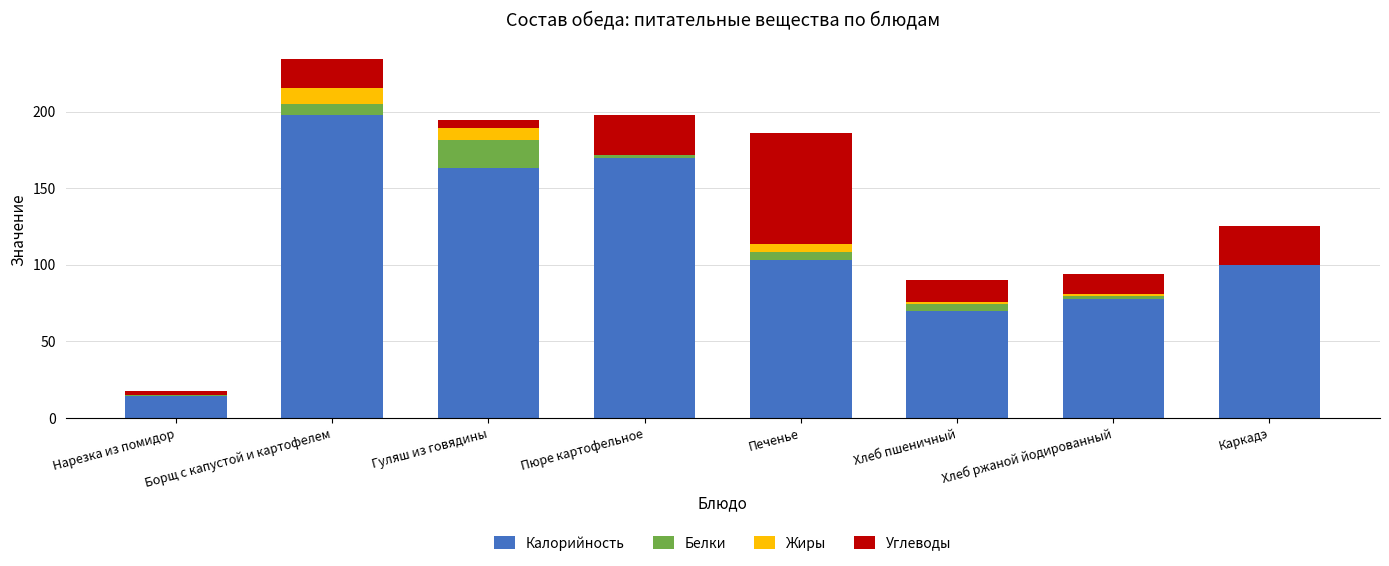

What is the sum of the Калорийность values at Хлеб пшеничный and Хлеб ржаной йодированный?

147.4